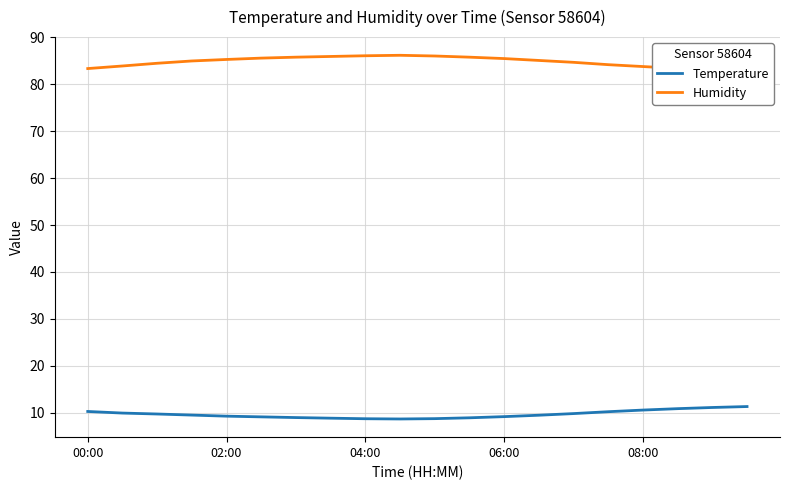

True or false: Humidity has more than 0 points higher than both neighbors.

True